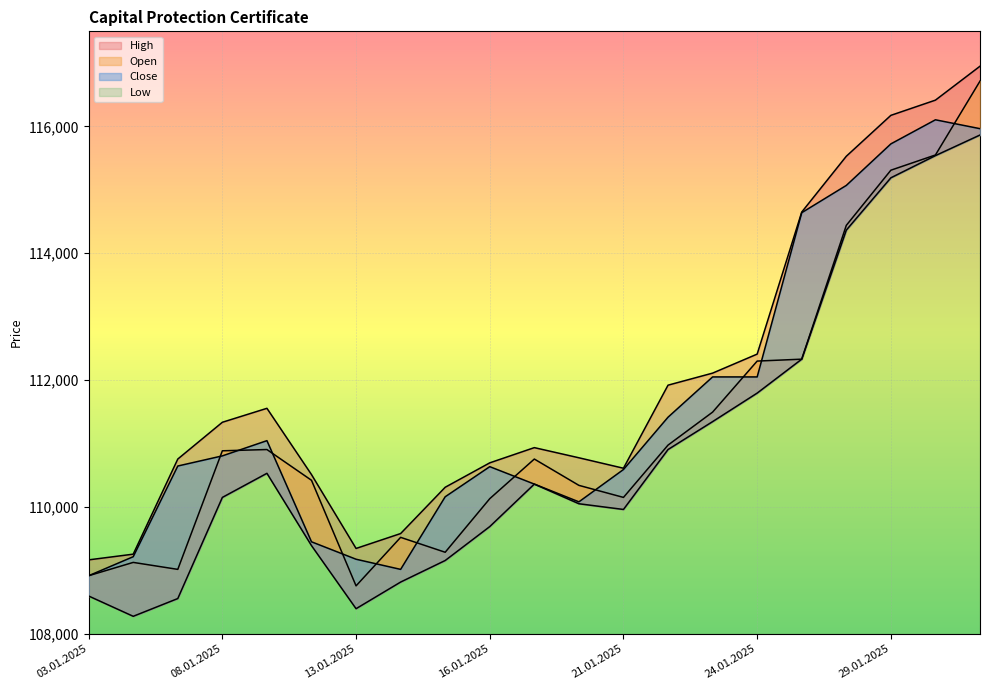

List the series in order of their overall mean, lowest first.

Low, Open, Close, High